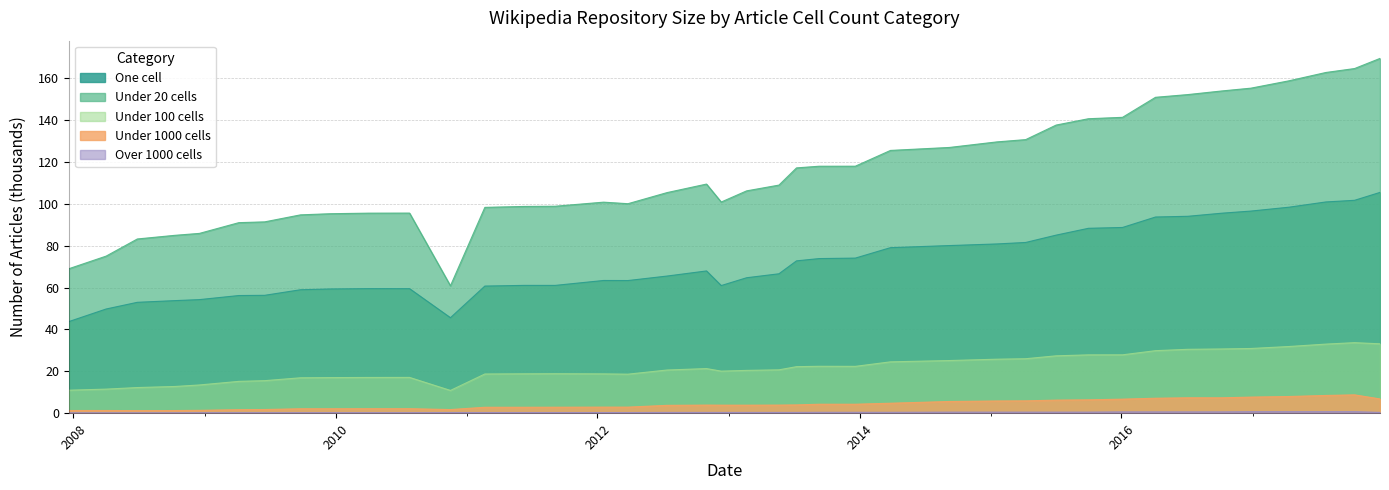

How many values in the under_hundred_cells series are below 20?

17